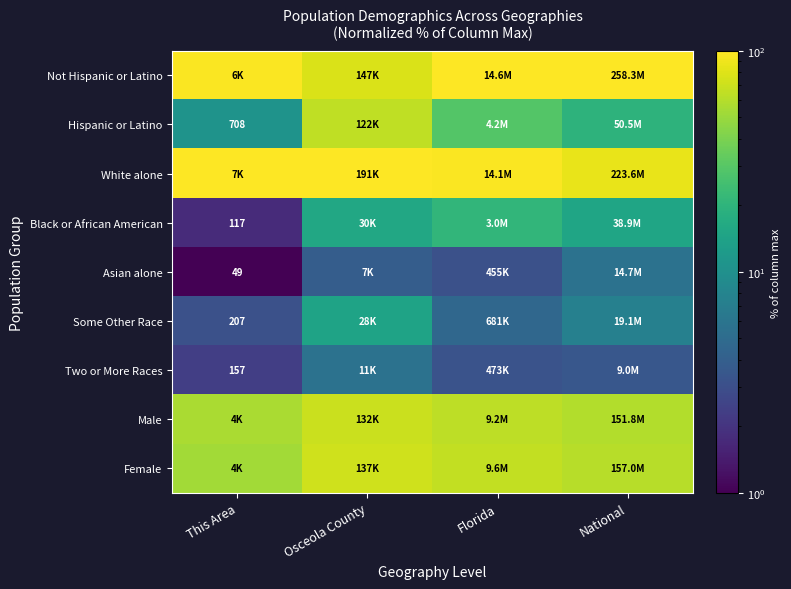

Which label corresponds to the largest value in the chart?

Florida